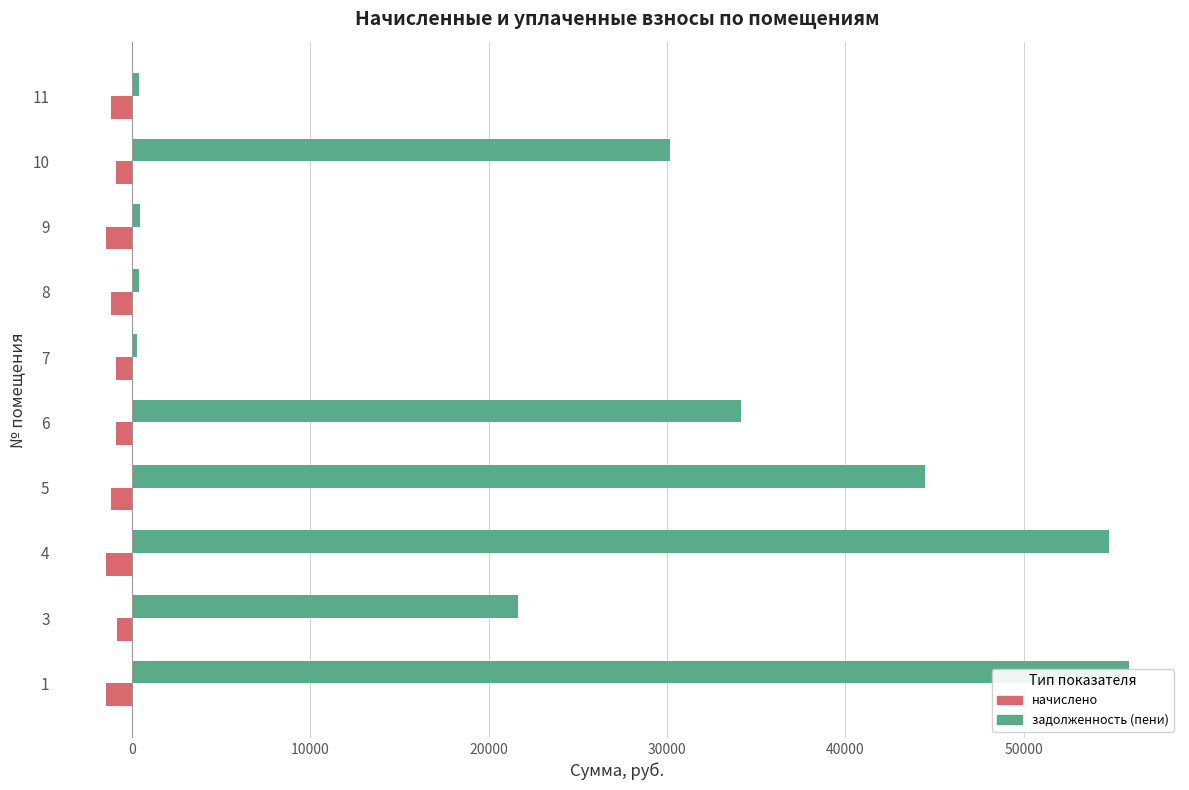

What are all the series names shown in the legend?

задолженность (пени), начислено (отриц.)